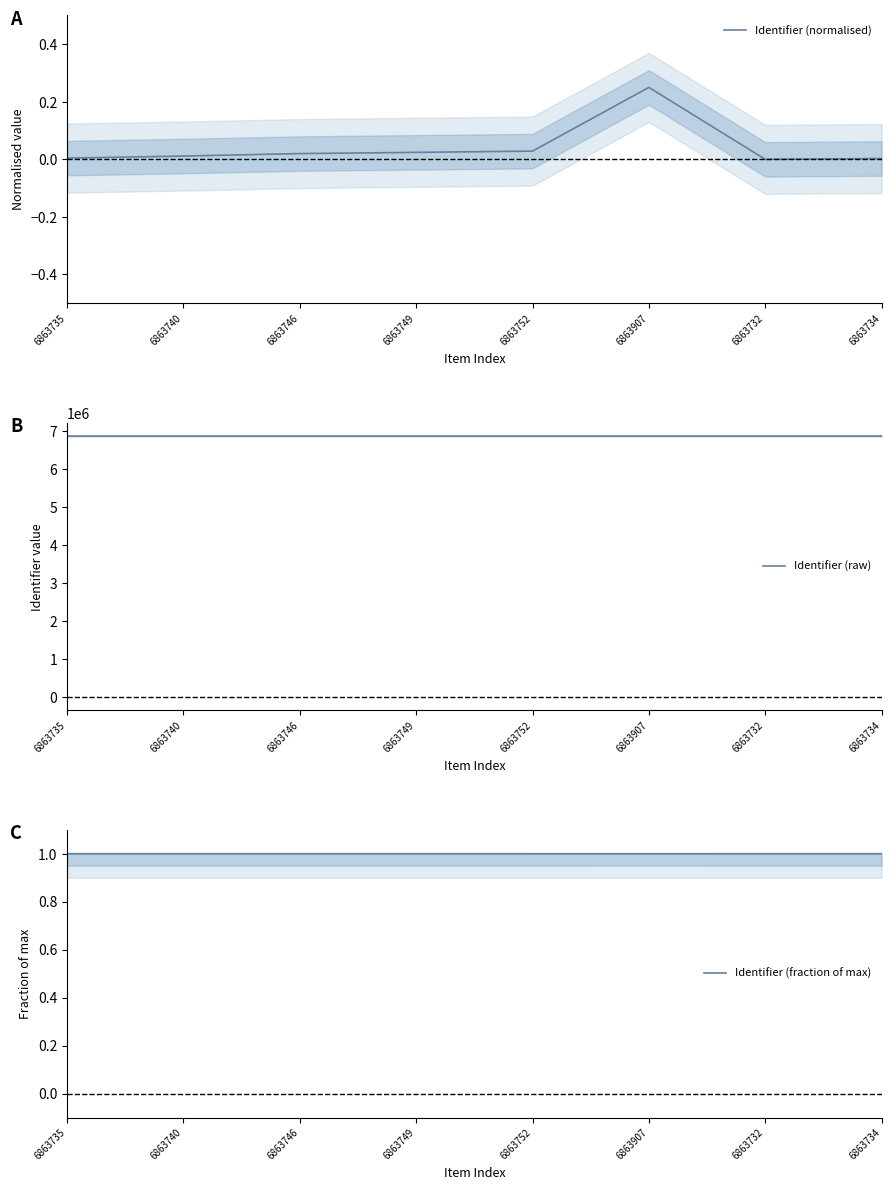

True or false: Identifier (normalised) has a value of 0.0 at 6863746.

False